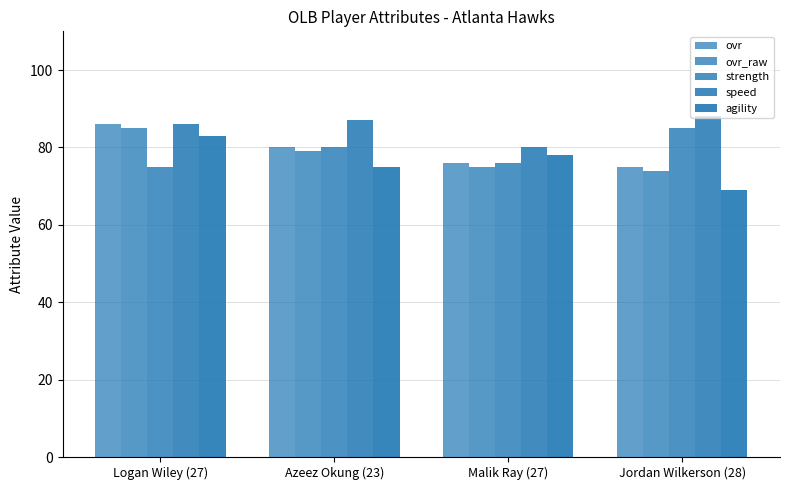

At which category is the sum across all series the highest?

Logan Wiley (27)